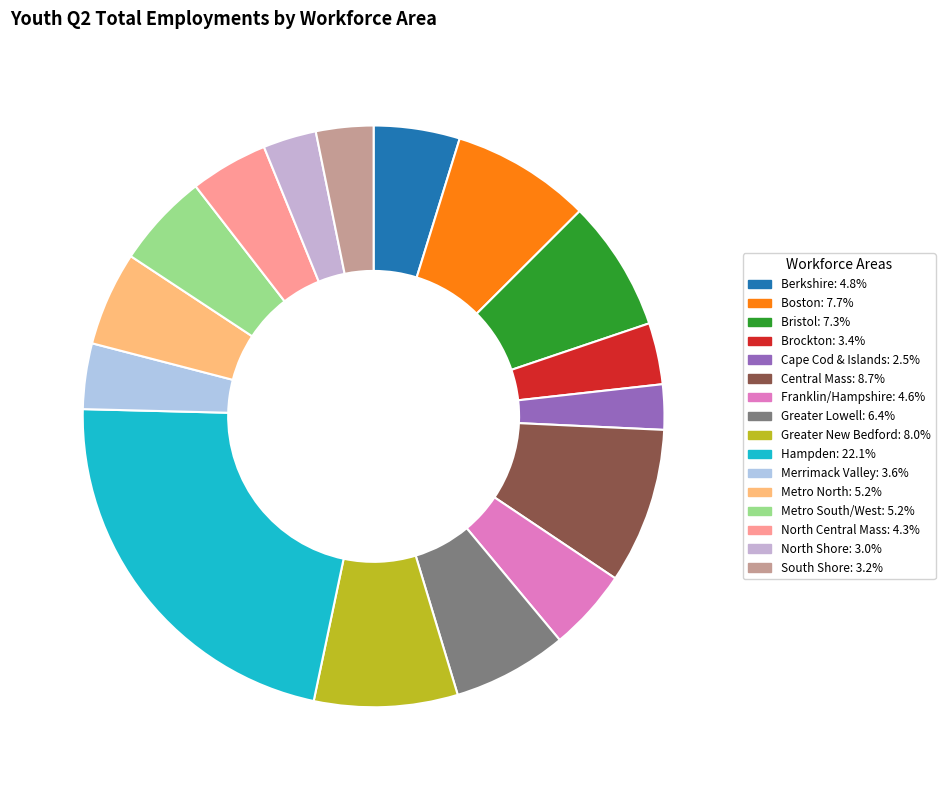

True or false: Franklin/Hampshire accounts for 5% of the total.

True